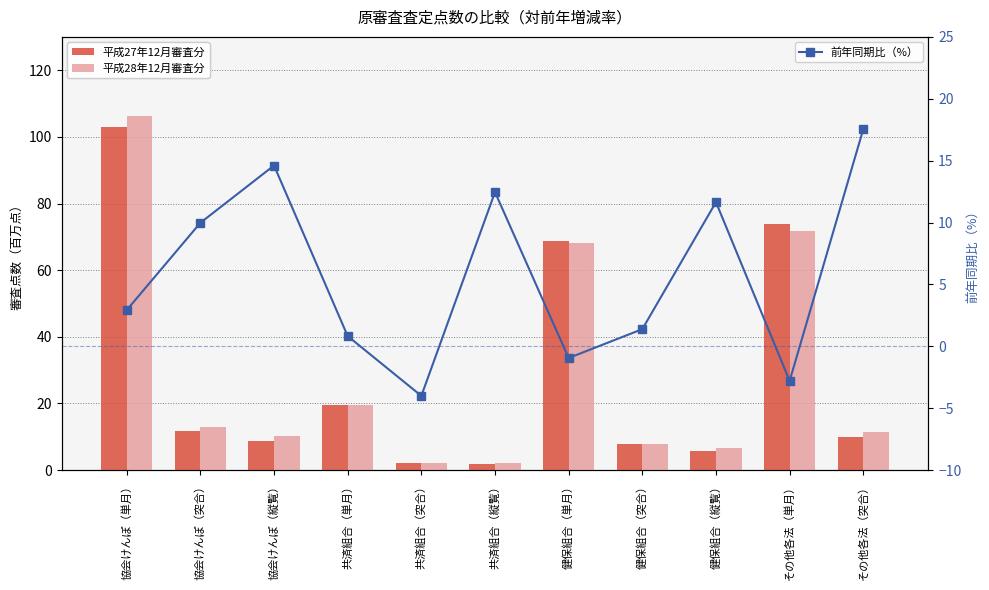

What is the difference between the maximum and minimum values in the 平成27年12月審査分 series?

101.2